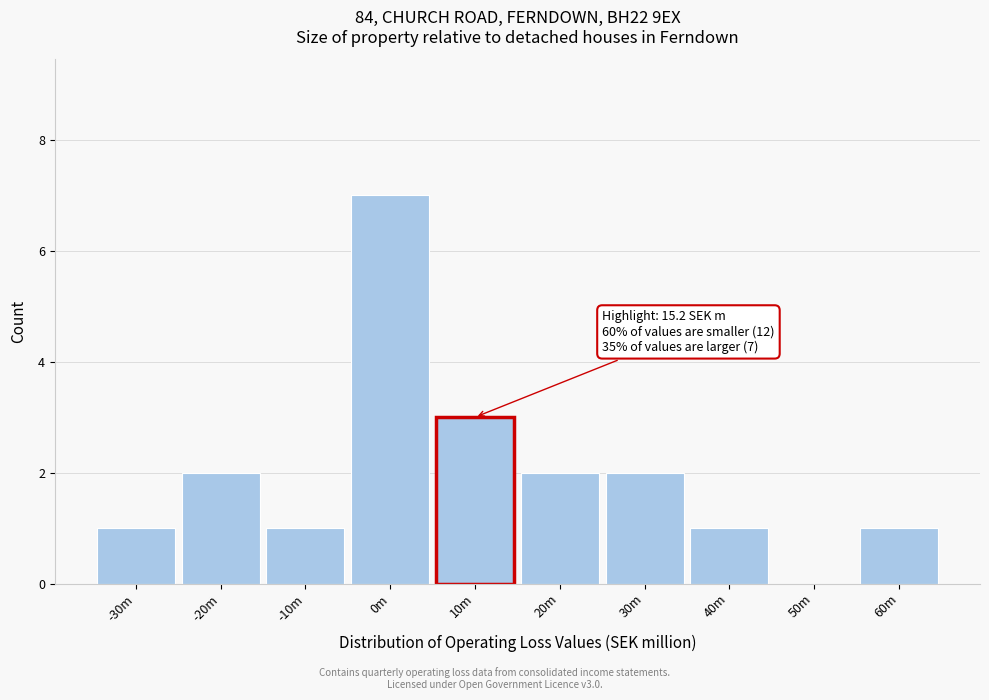

Reading right to left, list all the values displayed in this chart.

60m=1	50m=0	40m=1	30m=2	20m=2	10m=3	0m=7	-10m=1	-20m=2	-30m=1